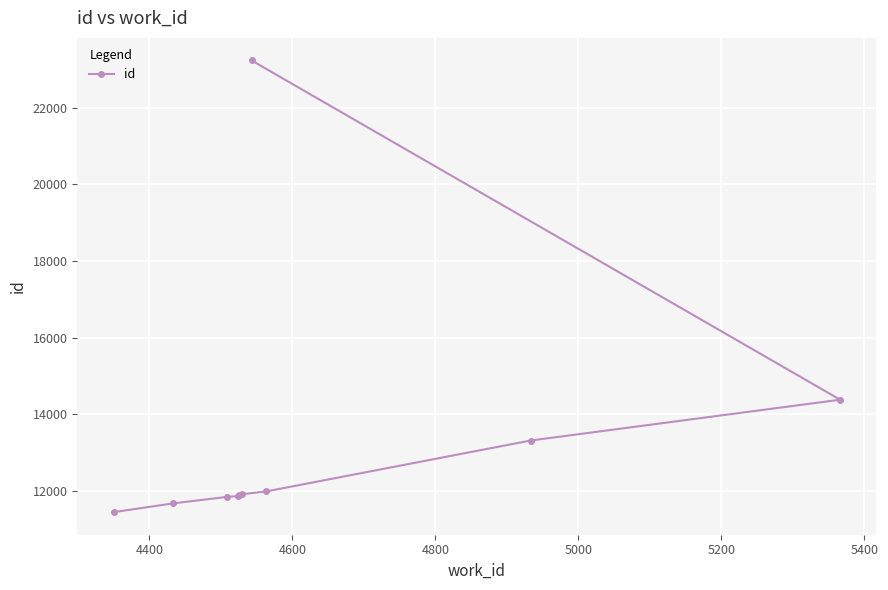

What is the average value?

13355